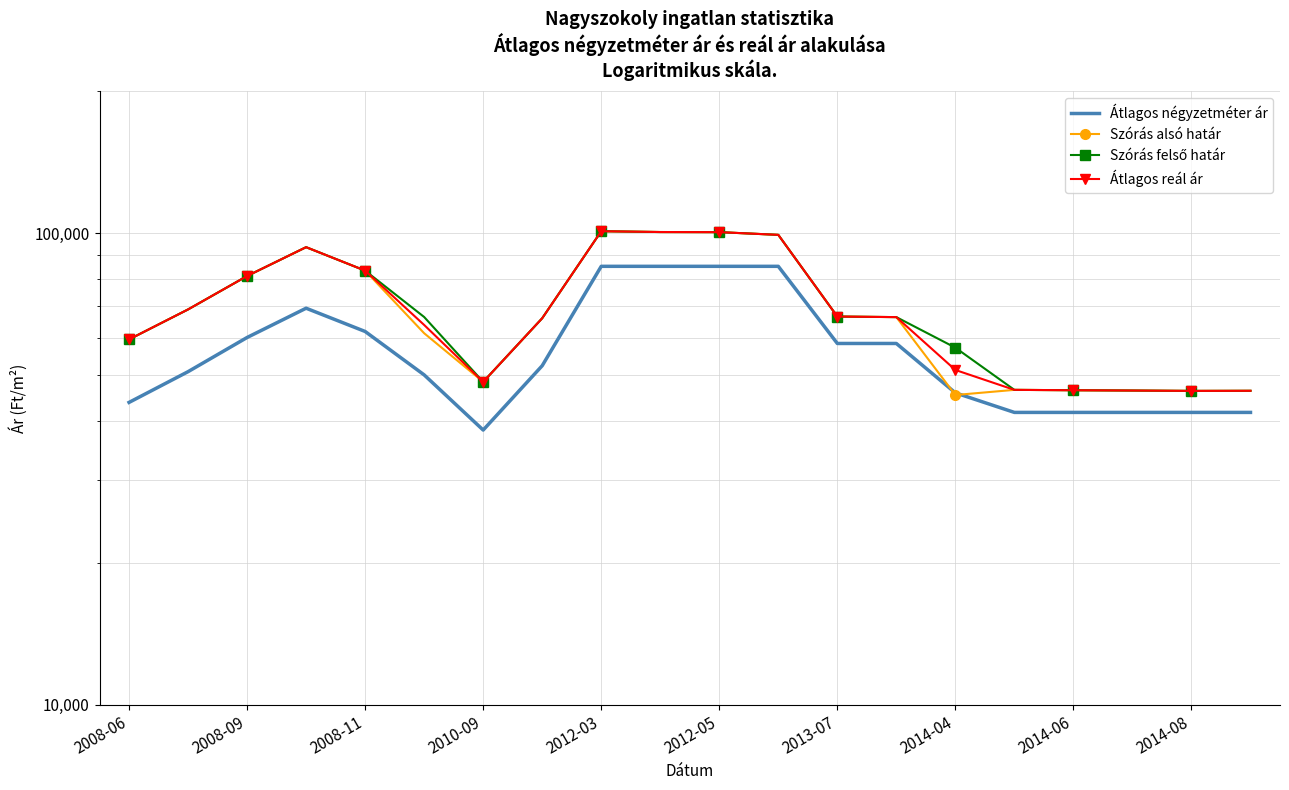

How many times do Szórás alsó határ and Átlagos négyzetméter ár cross each other?

2